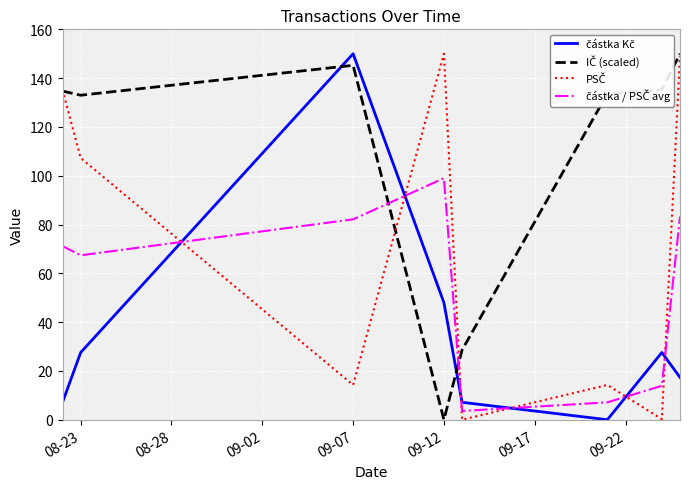

What is the greatest value displayed?

150.0